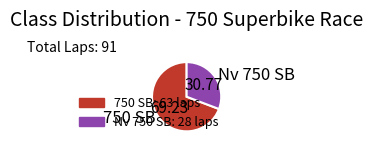

What is the ratio of the value at 750 SB to the value at Nv 750 SB?

2.3